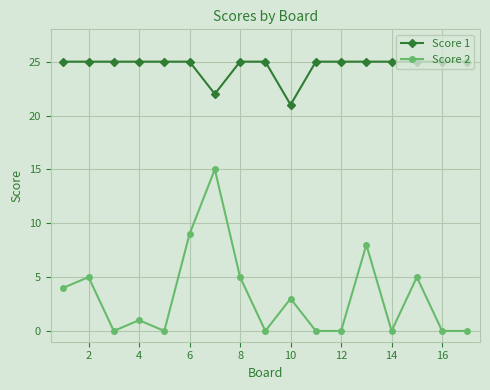

True or false: Score 2 and Score 1 intersect in this chart.

False